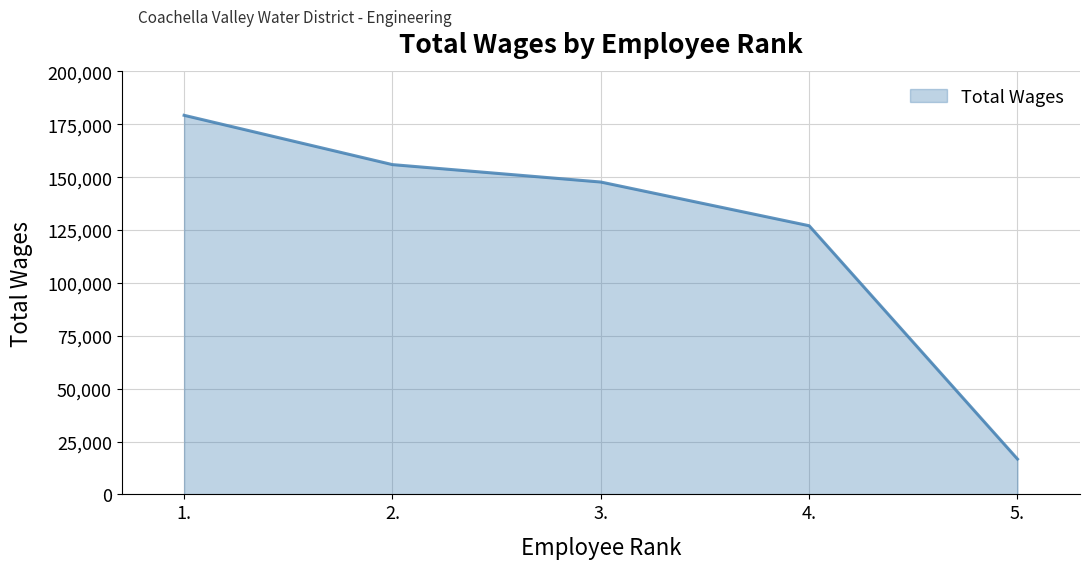

List the labels in order of value, smallest first.

5., 4., 3., 2., 1.